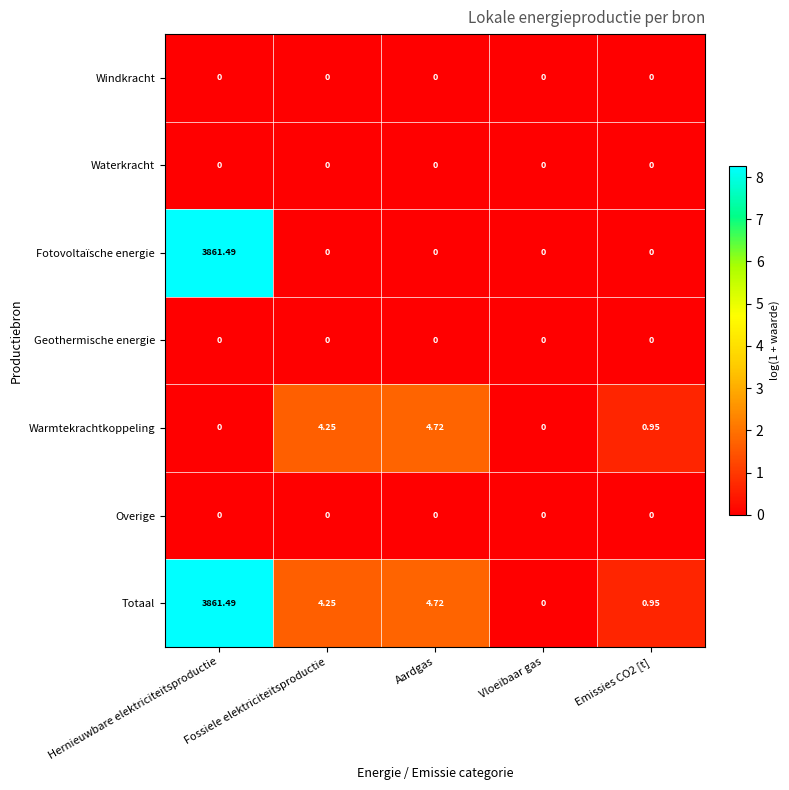

Which series has the largest total across all categories?

Totaal